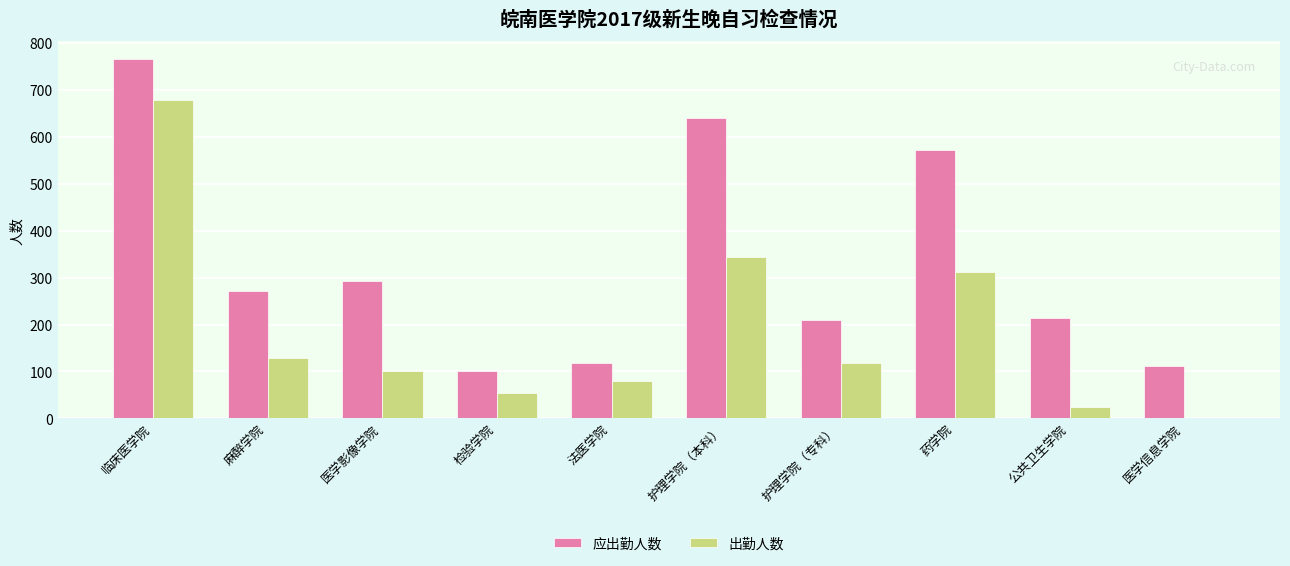

What are all the series names shown in the legend?

应出勤人数, 出勤人数